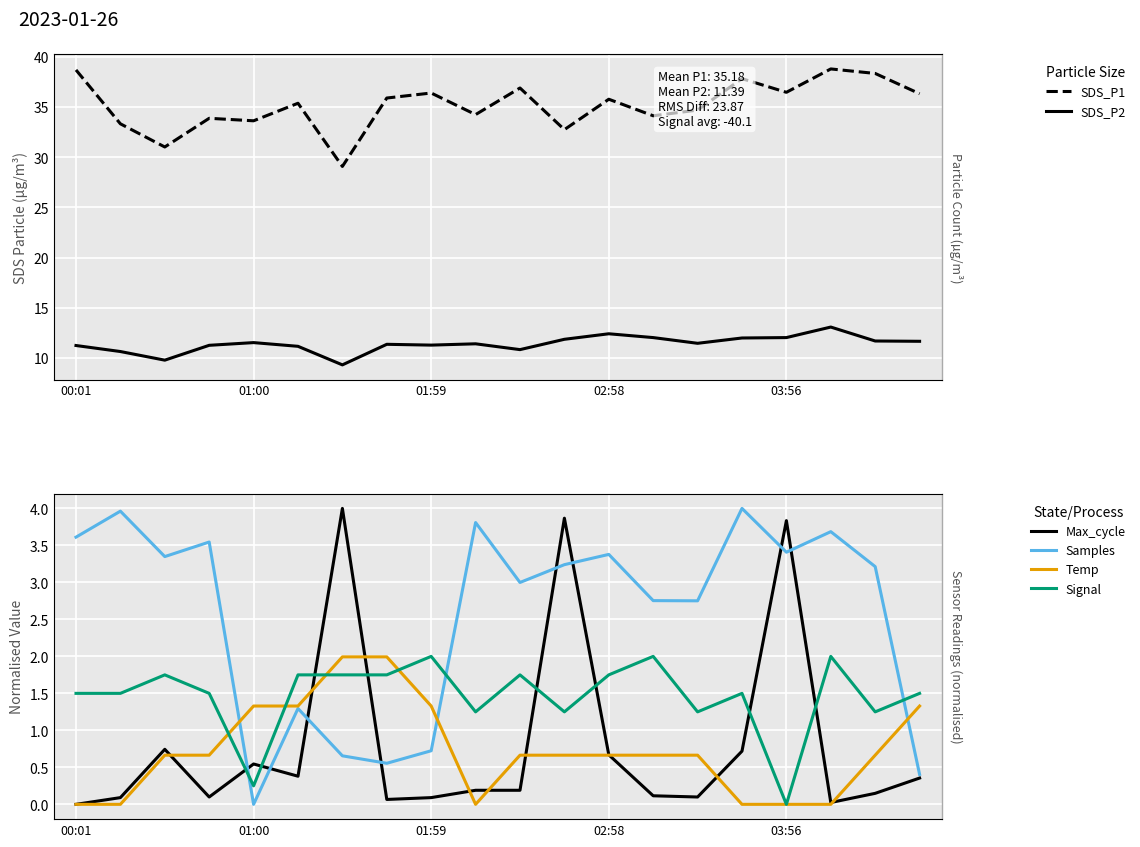

True or false: Temp and SDS_P1 intersect in this chart.

False